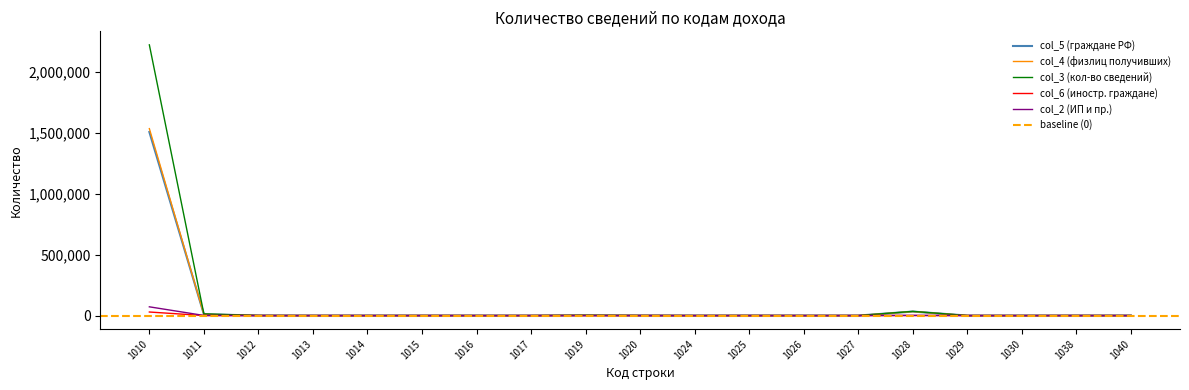

How many interior local valleys does the col_4 (физлиц получивших) series have?

5